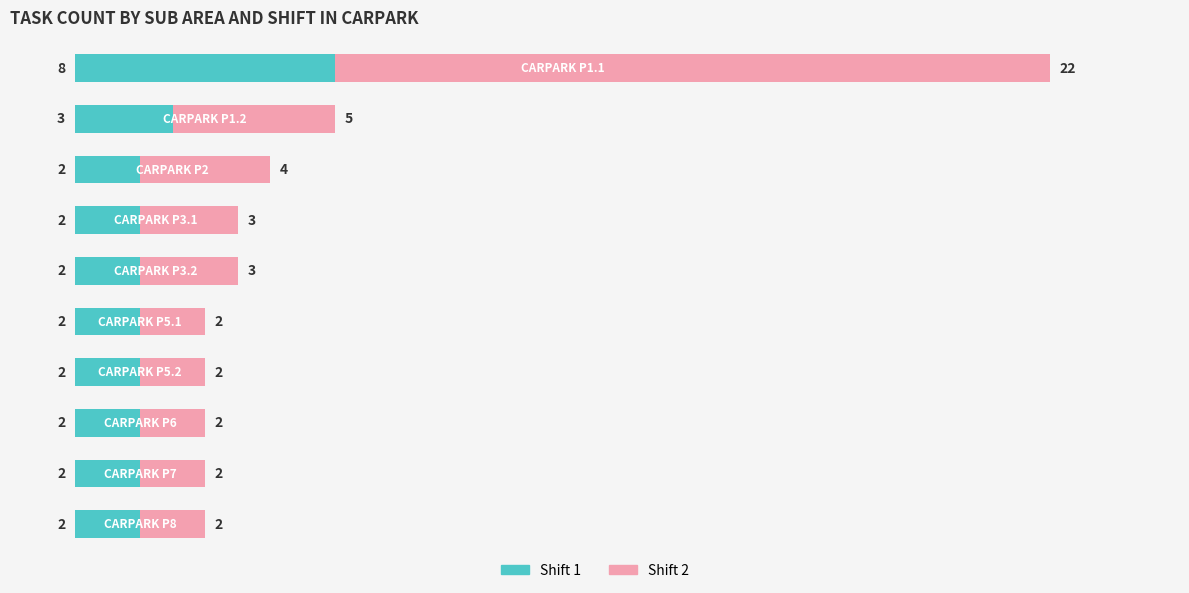

What are all the series names shown in the legend?

Shift 1, Shift 2